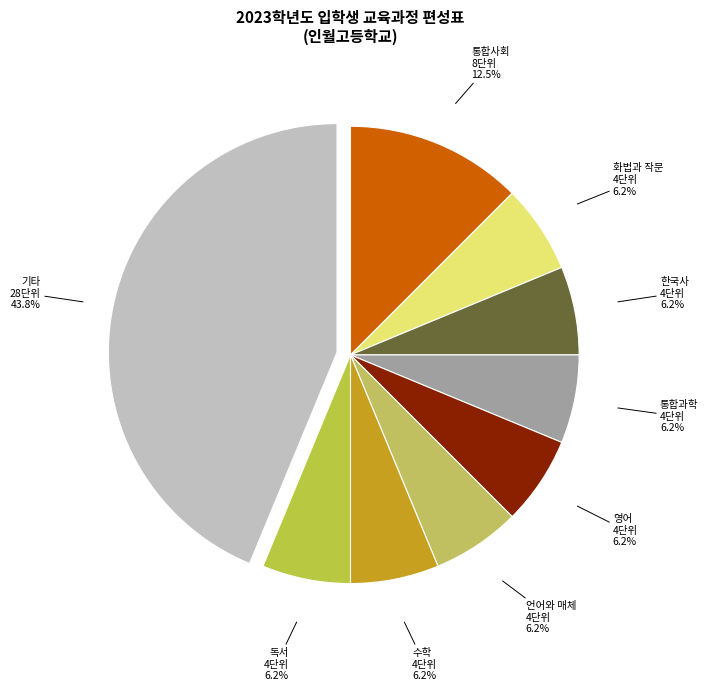

How many slices are in this pie chart?

9